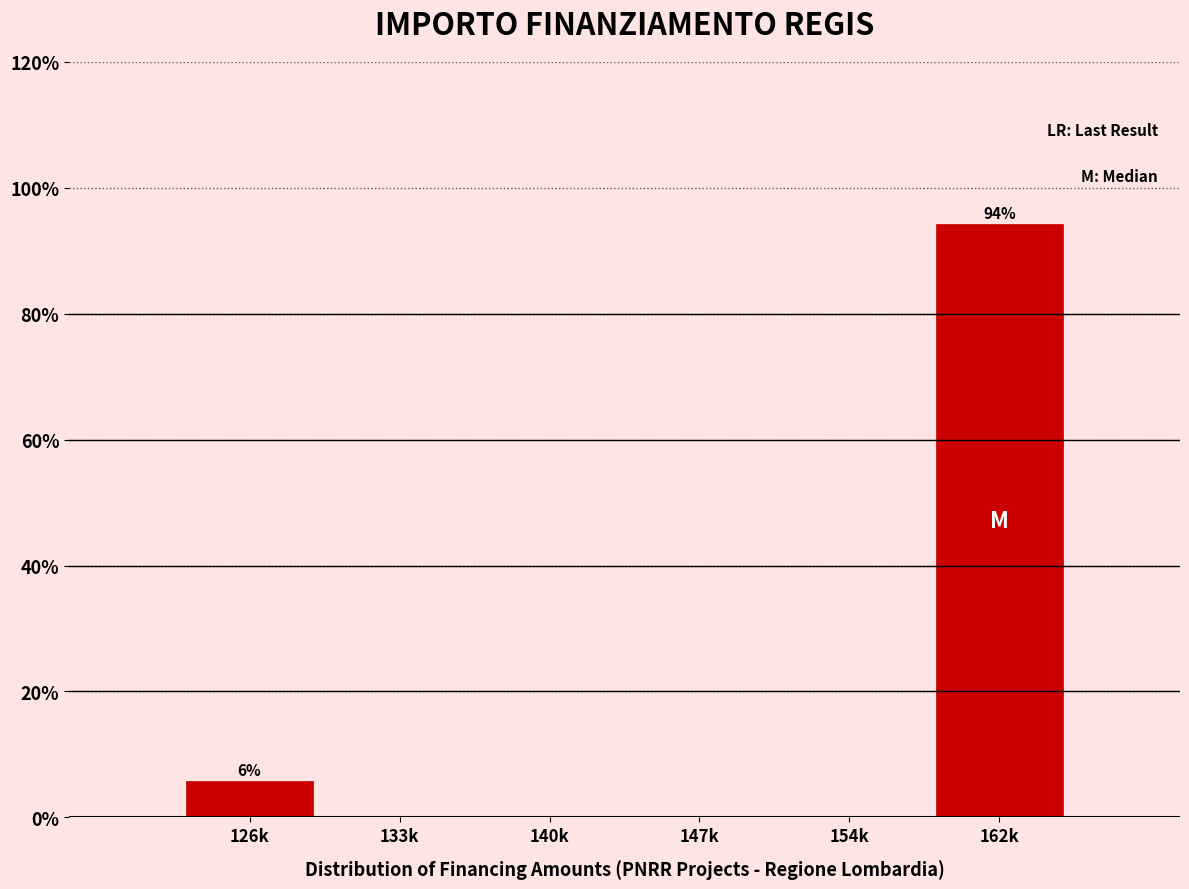

Reading right to left, list all the values displayed in this chart.

162k=94.3	154k=0.0	147k=0.0	140k=0.0	133k=0.0	126k=5.7